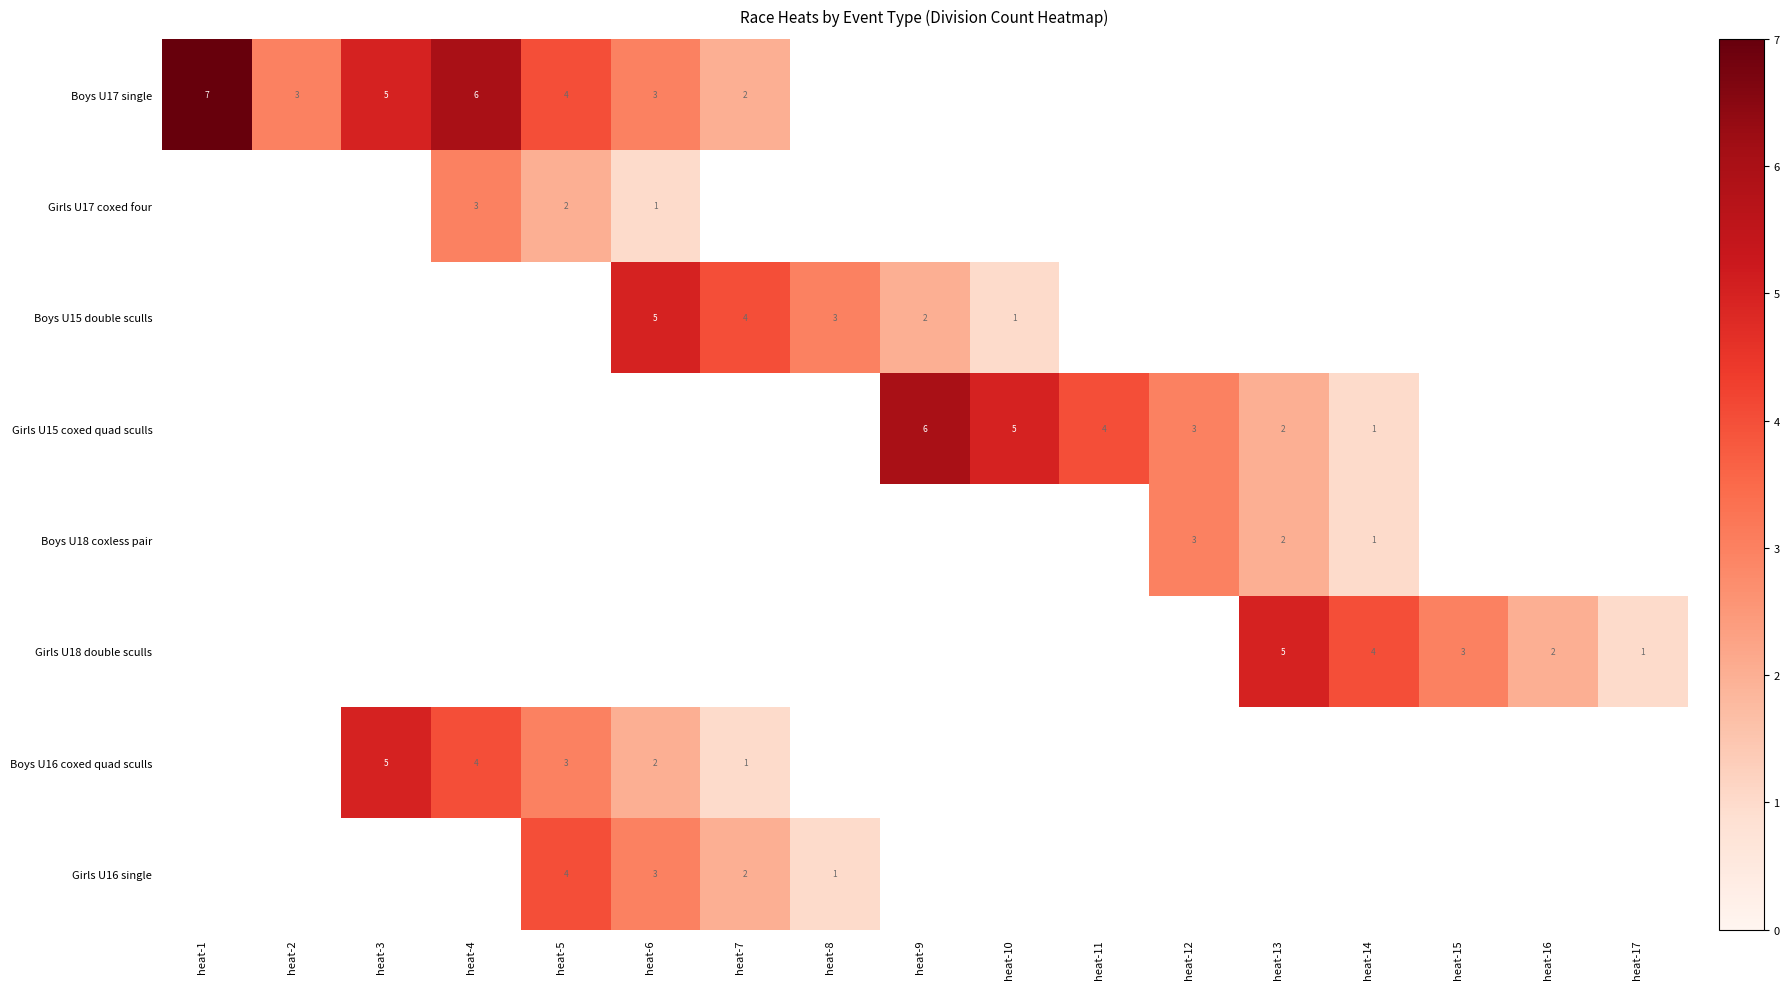

The value of Girls U15 coxed quad sculls at heat-11 is 4. True or false?

True